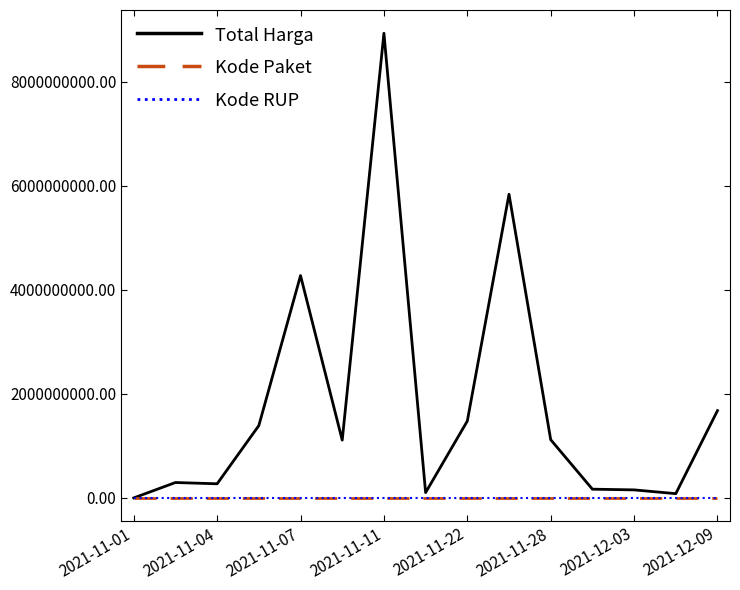

Which series has the widest spread of values?

Total Harga